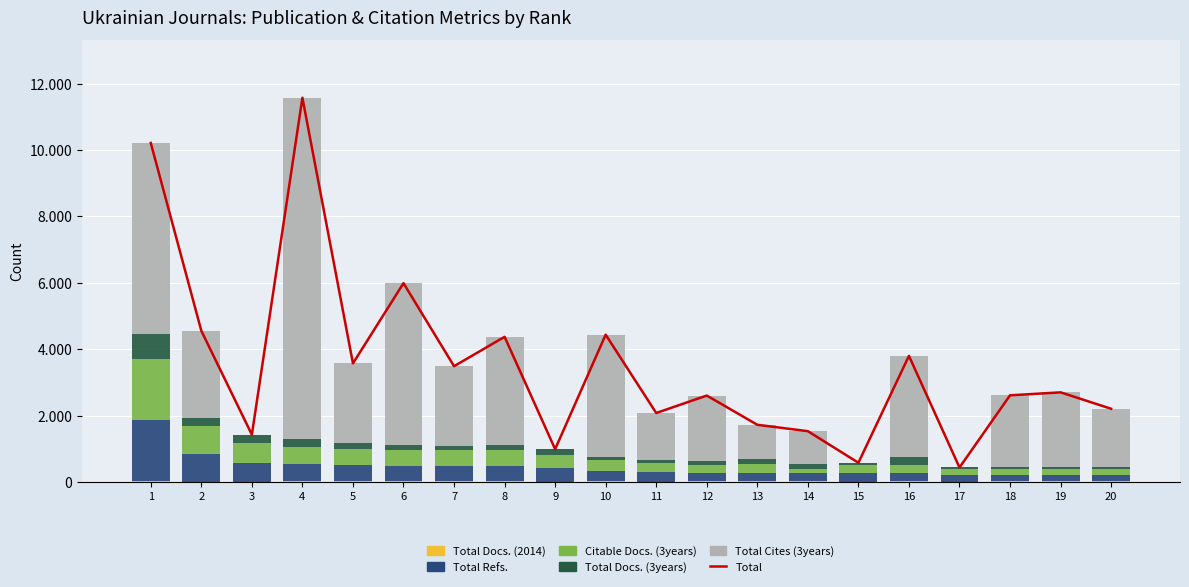

What is the value of the Total Docs. (3years) bar at the 9th from the left?

179